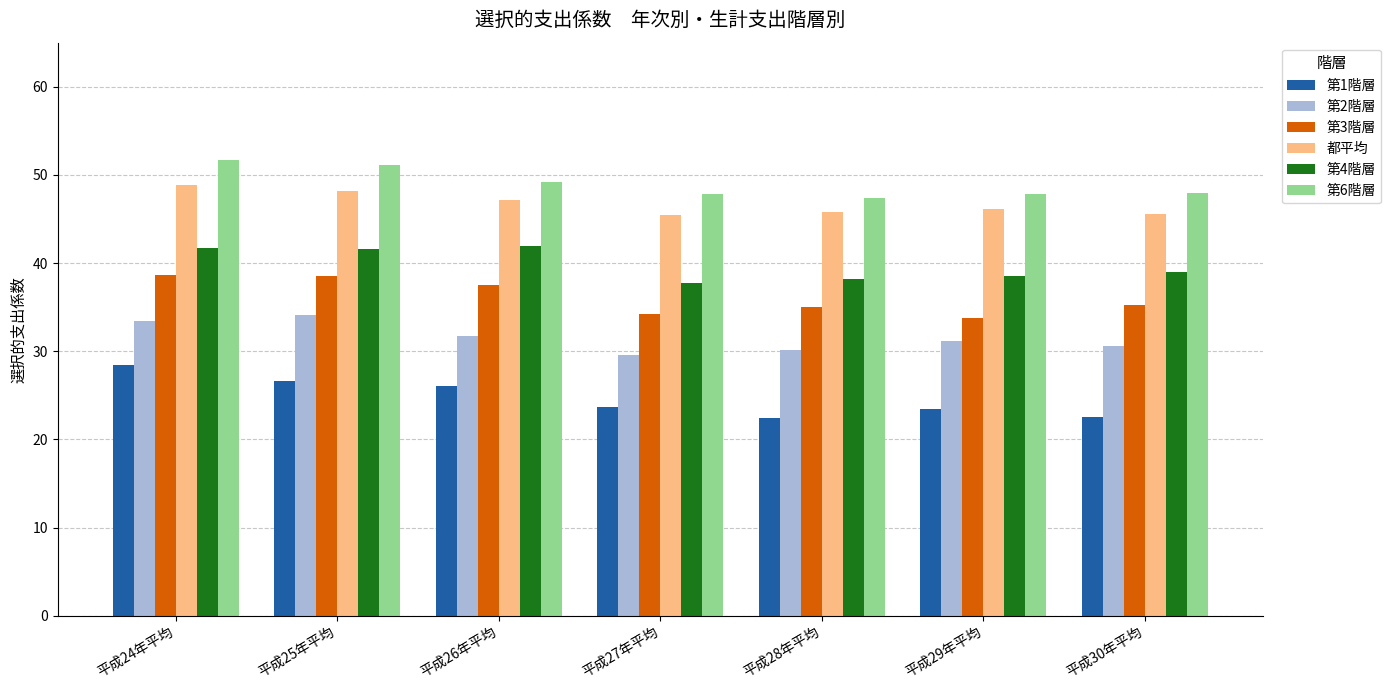

Which category has the highest value in the 第1階層 series?

平成24年平均